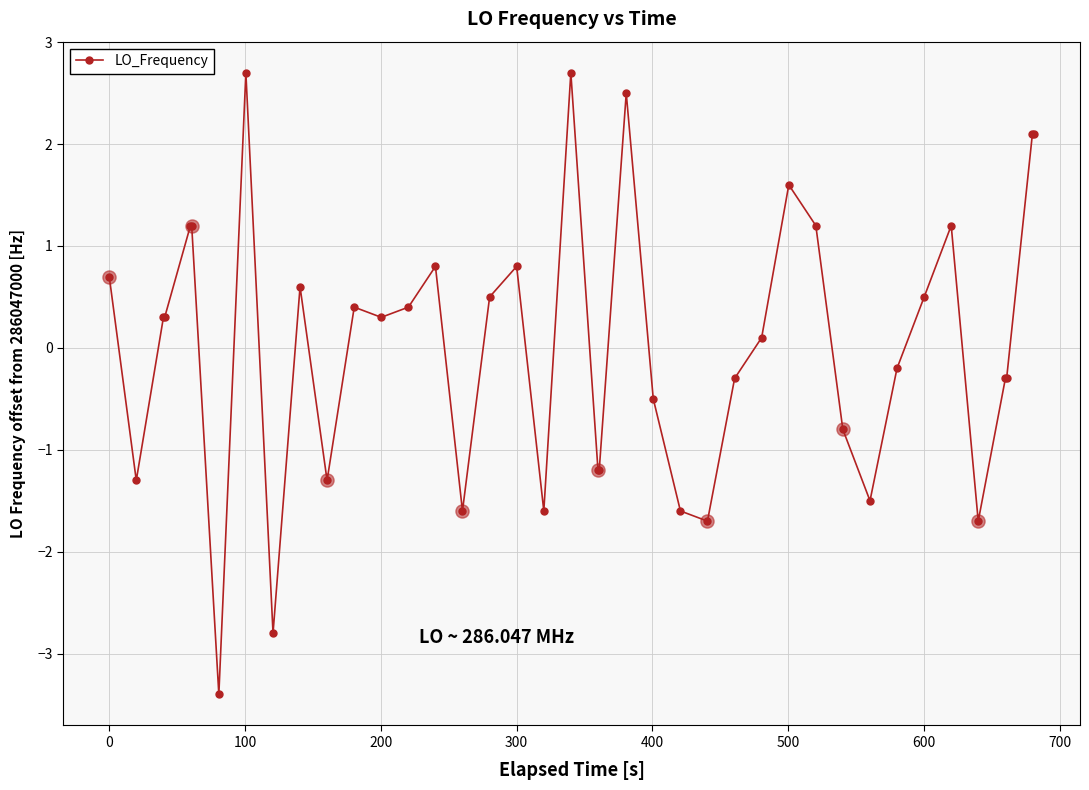

What is the value of the 17th point from the left?

0.5